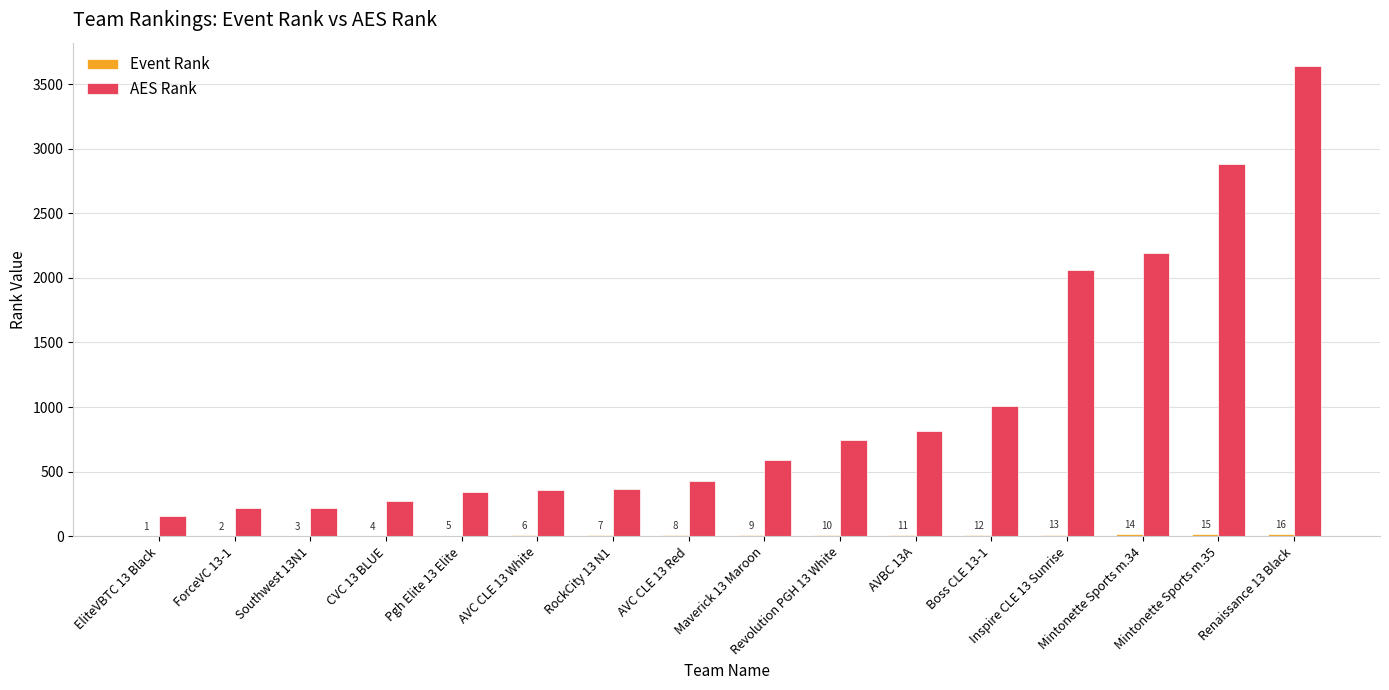

What is the maximum value shown in the chart?

3639